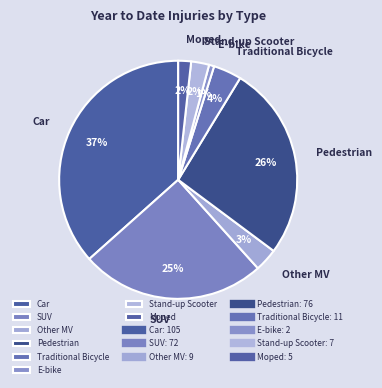

Do Other MV and Pedestrian together represent more than half of the pie?

No